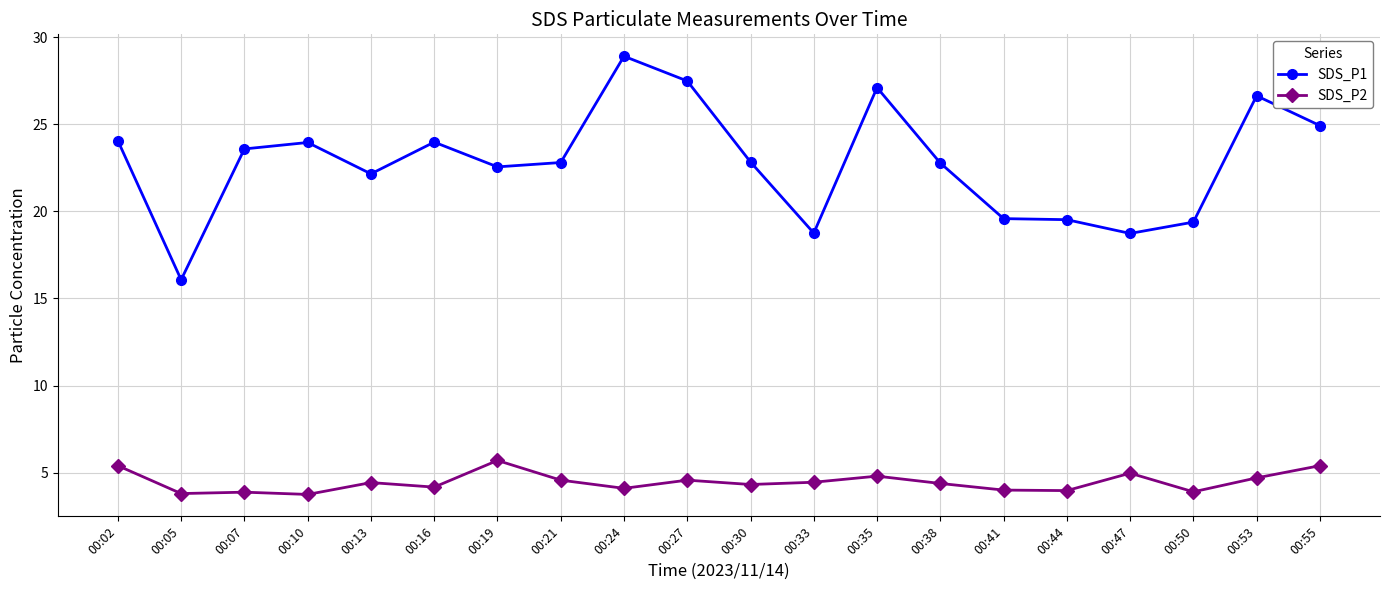

At which category does SDS_P1 reach its first local valley?

00:05